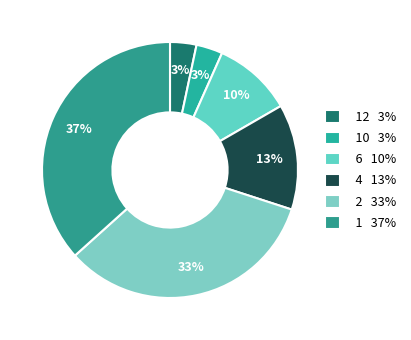

How many slices are in this pie chart?

6